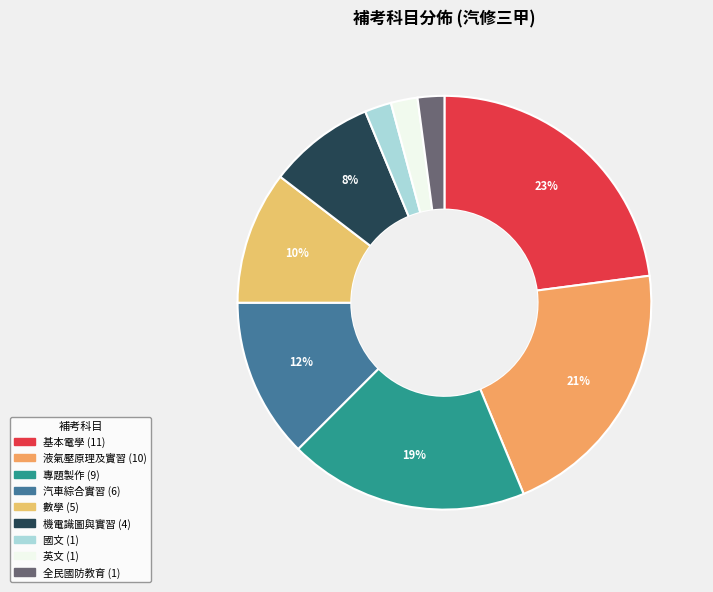

What is the change in value from 機電識圖與實習 to 全民國防教育?

-3